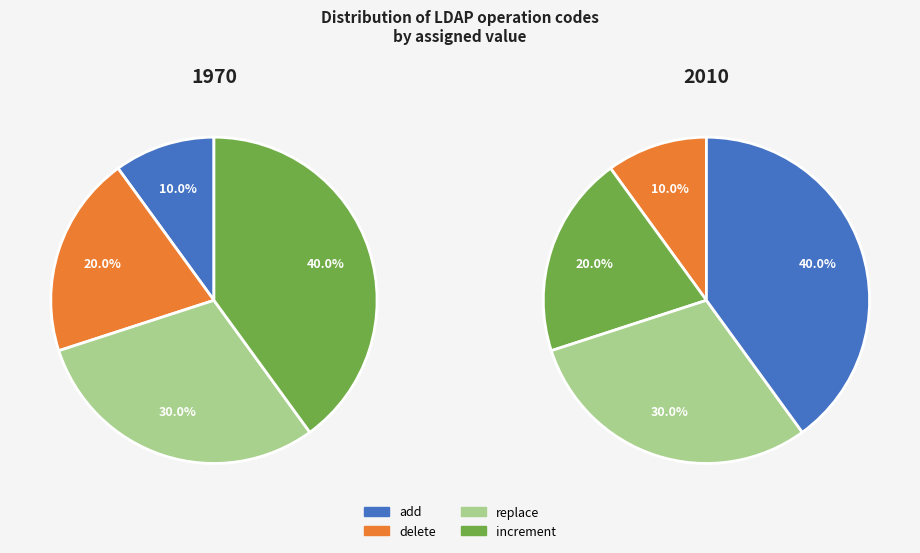

What is the smallest slice in the pie chart?

add